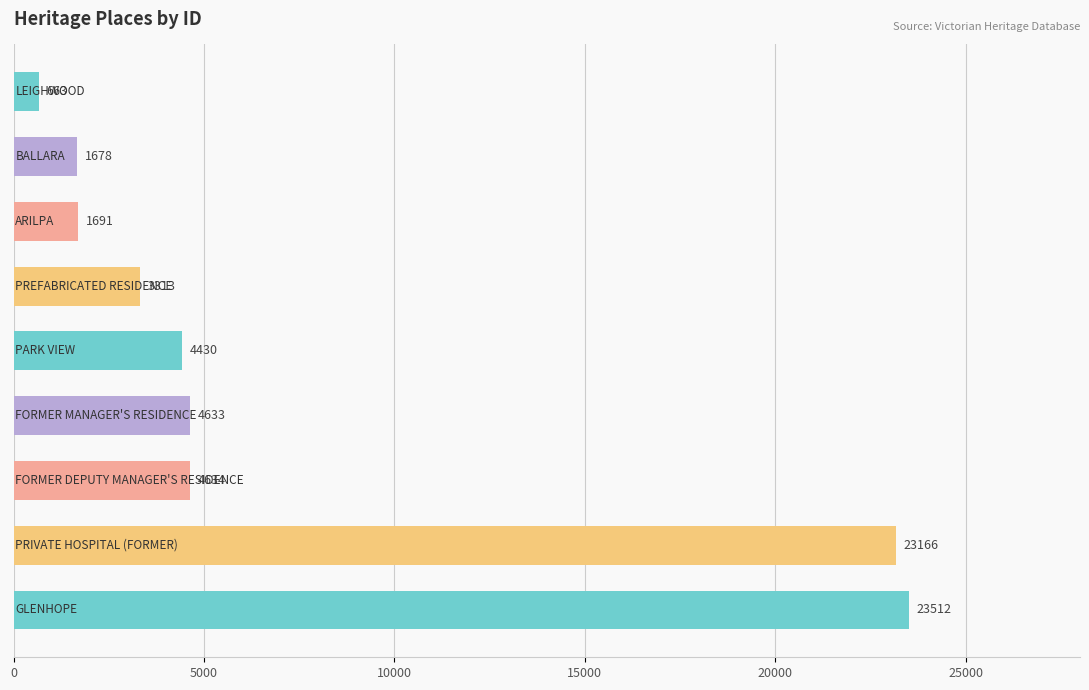

Reading top to bottom, what are all the values shown in this chart?

663	1678	1691	3313	4430	4633	4634	23166	23512